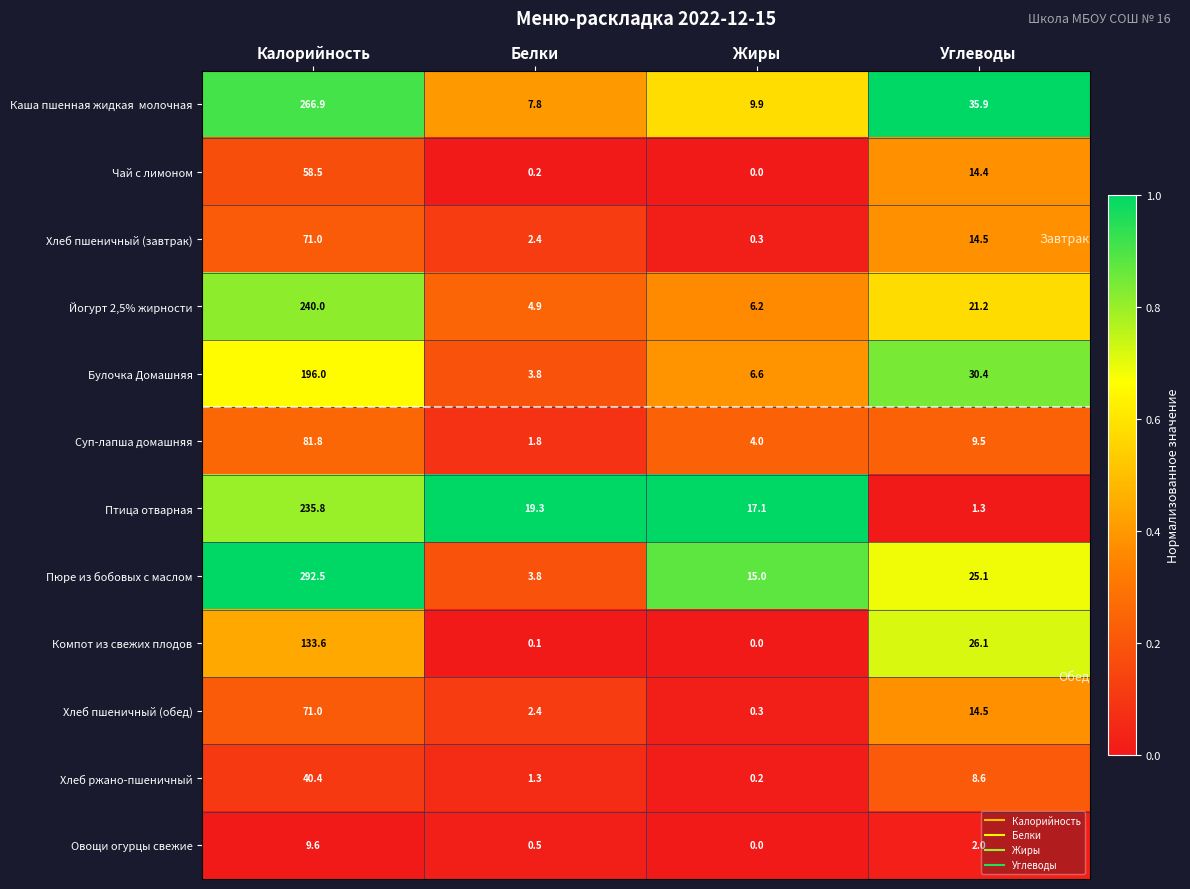

What is the maximum value shown in the chart?

292.5